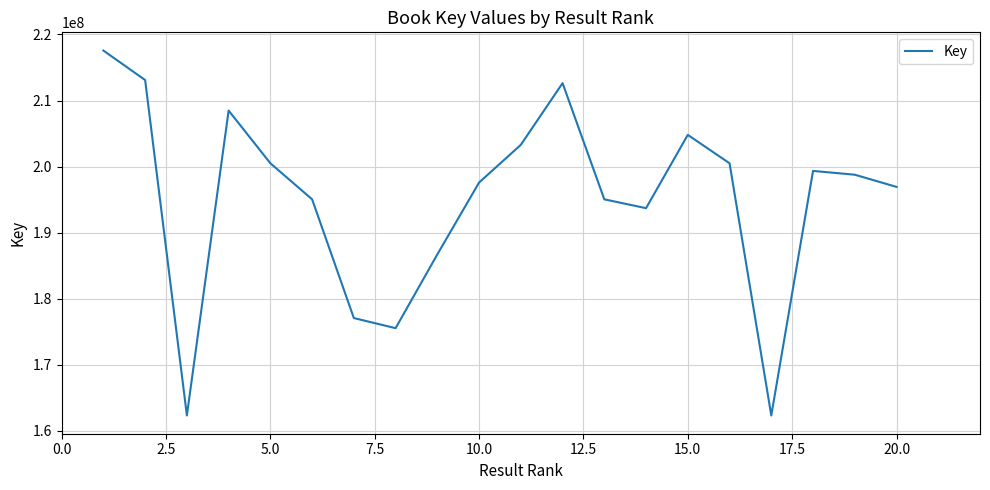

What is the minimum value shown in the chart?

162304769